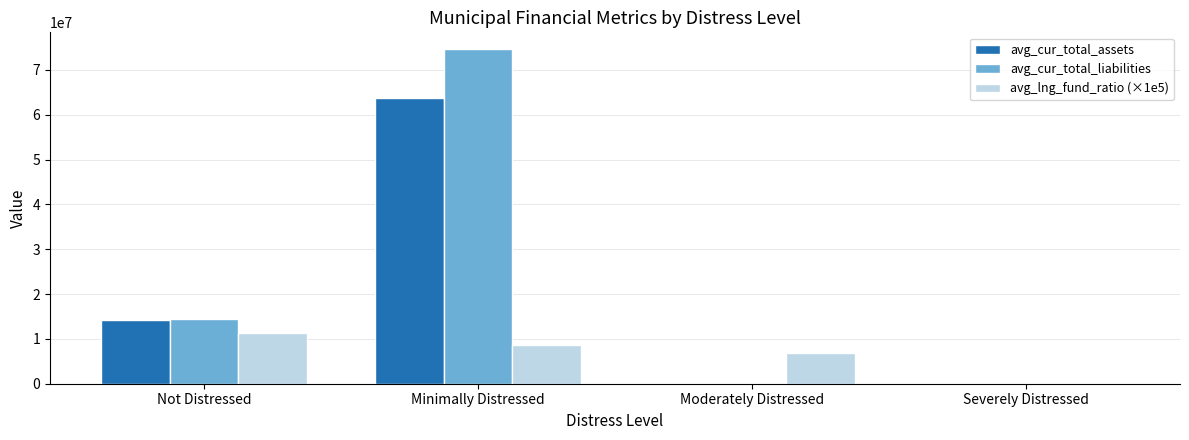

What is the sum of all avg_lng_fund_ratio (×1e5) values?

26805238.1